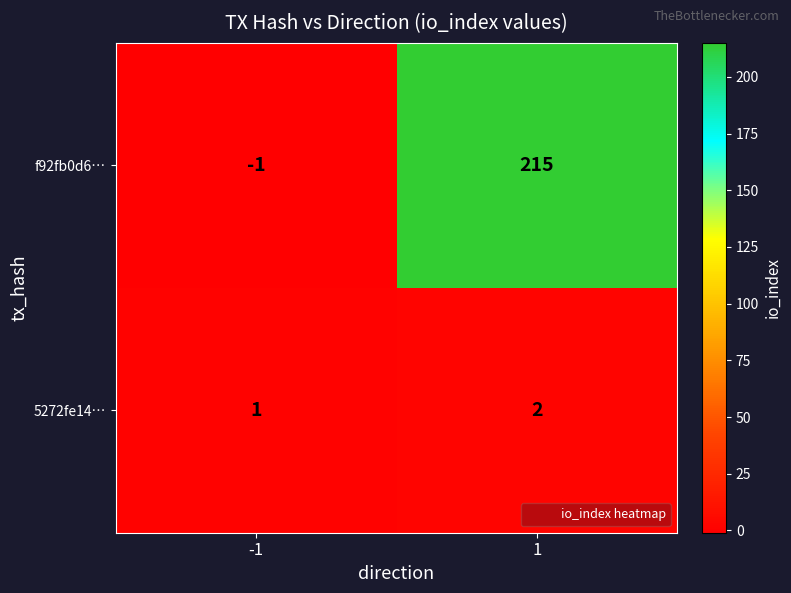

Which series has the largest total across all categories?

f92fb0d6…